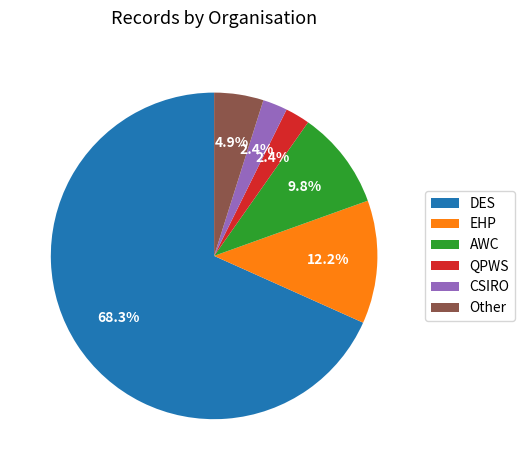

To the nearest percent, what percentage of the pie is QPWS?

2%